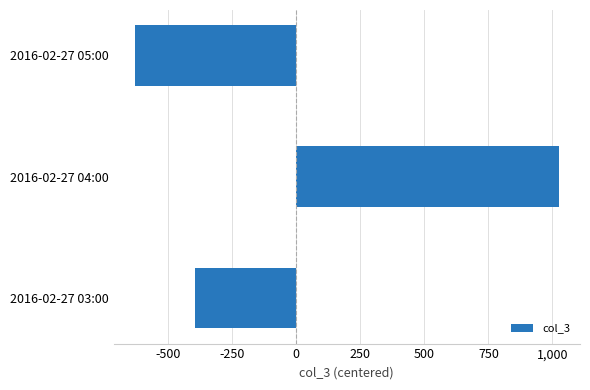

True or false: the data shows -564.0 at 2016-02-27 03:00.

False